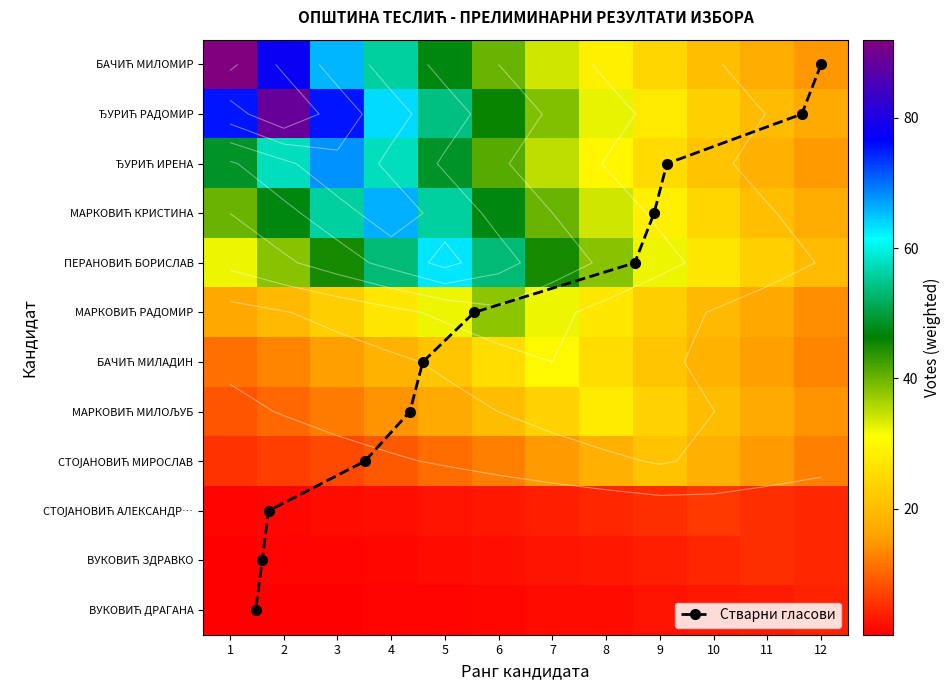

What is the difference between the second highest and minimum values in the МАРКОВИЋ КРИСТИНА series?

38.5